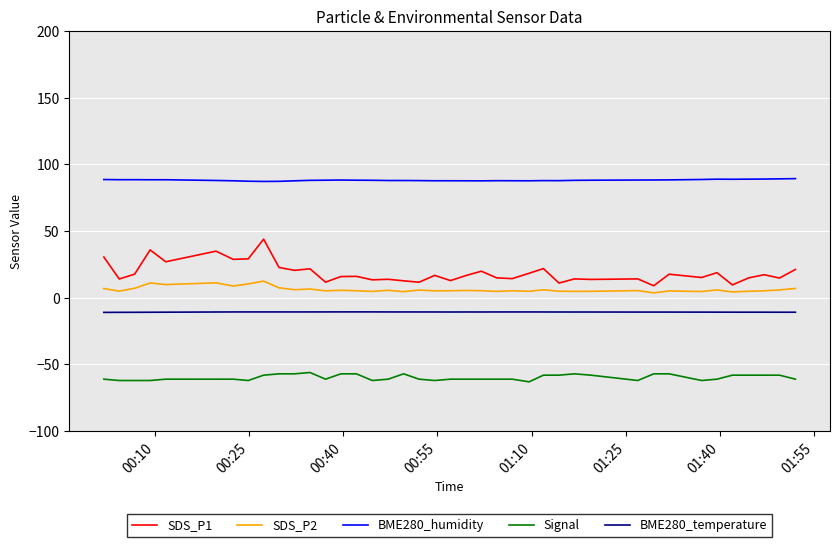

Rank the series by their maximum value, from lowest to highest.

Signal, BME280_temperature, SDS_P2, SDS_P1, BME280_humidity